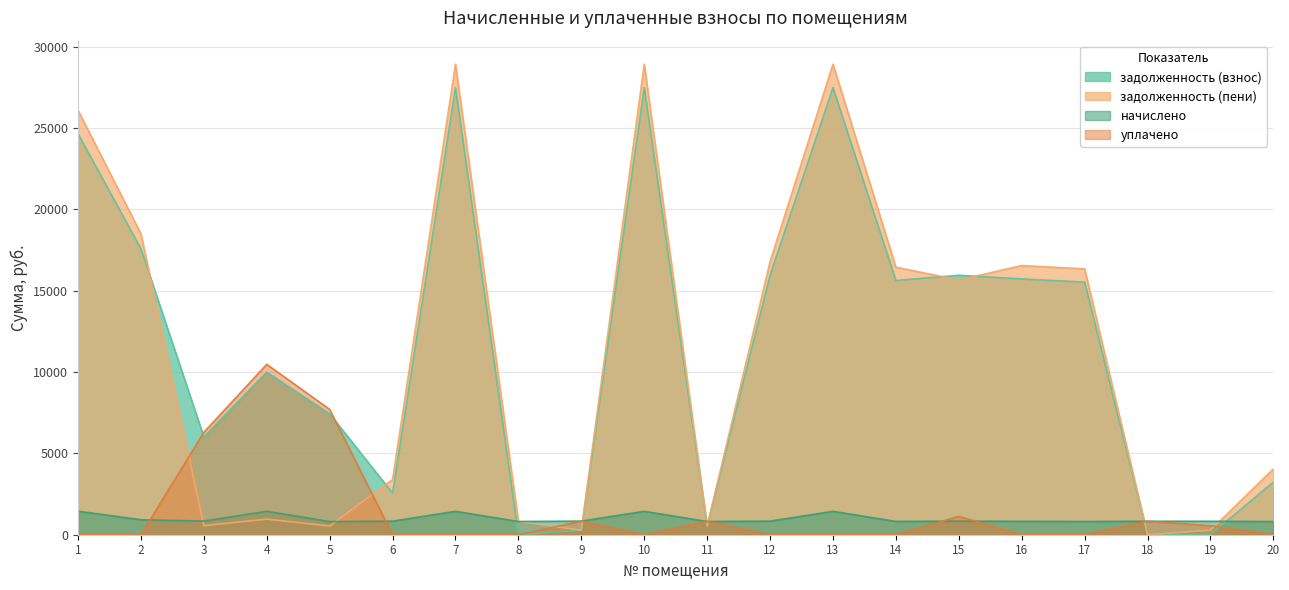

True or false: начислено has more than 2 interior local peaks.

True